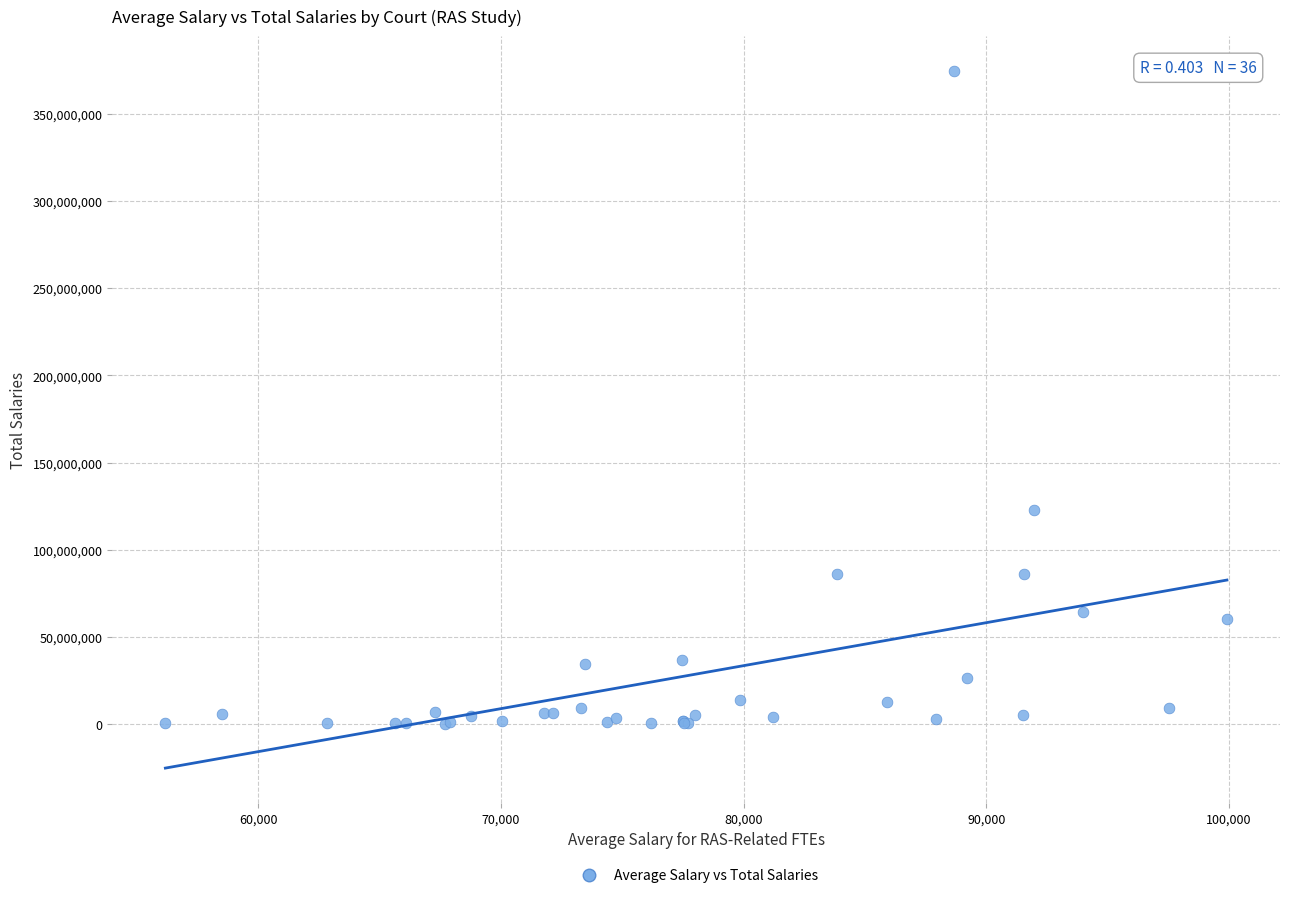

What Y value in the scatter plot is closest to 187274774?

122701167.0